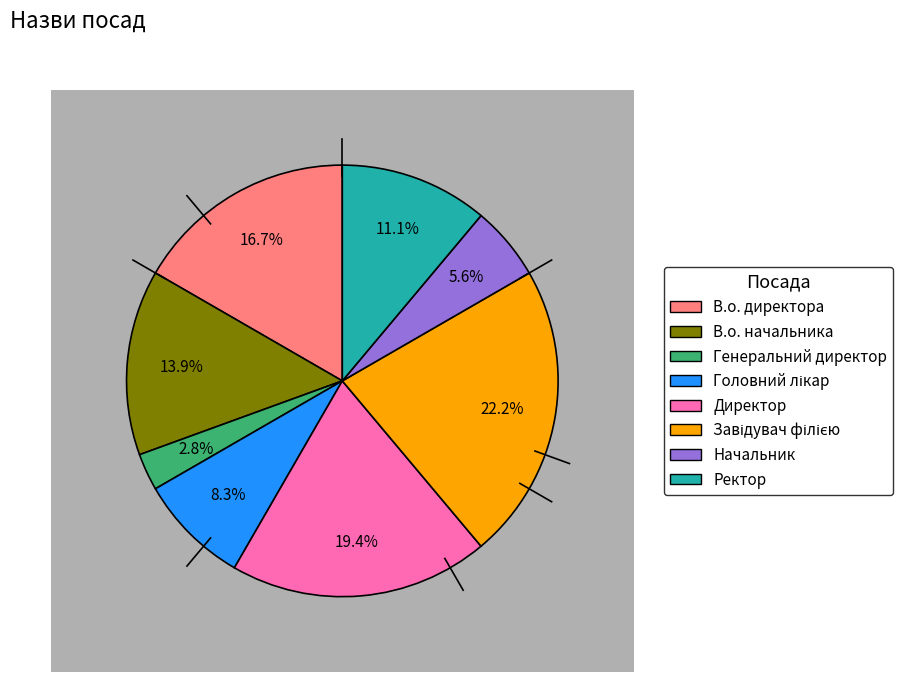

What is the largest slice in the pie chart?

Завідувач філією